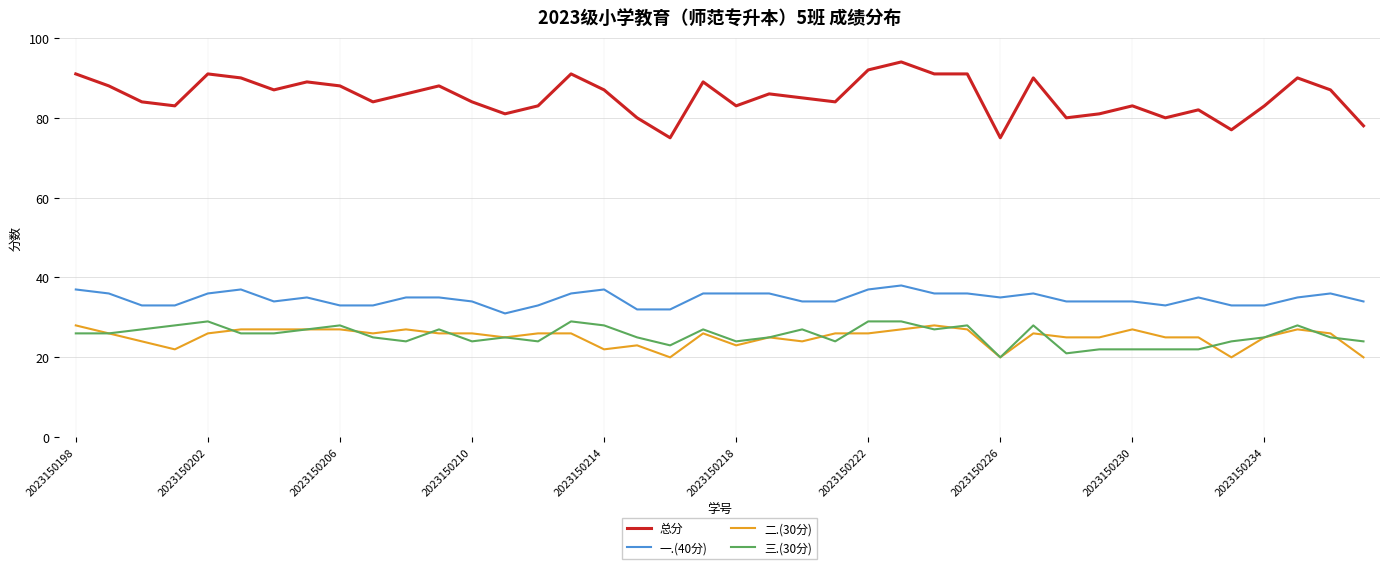

Which series has the largest total across all categories?

总分